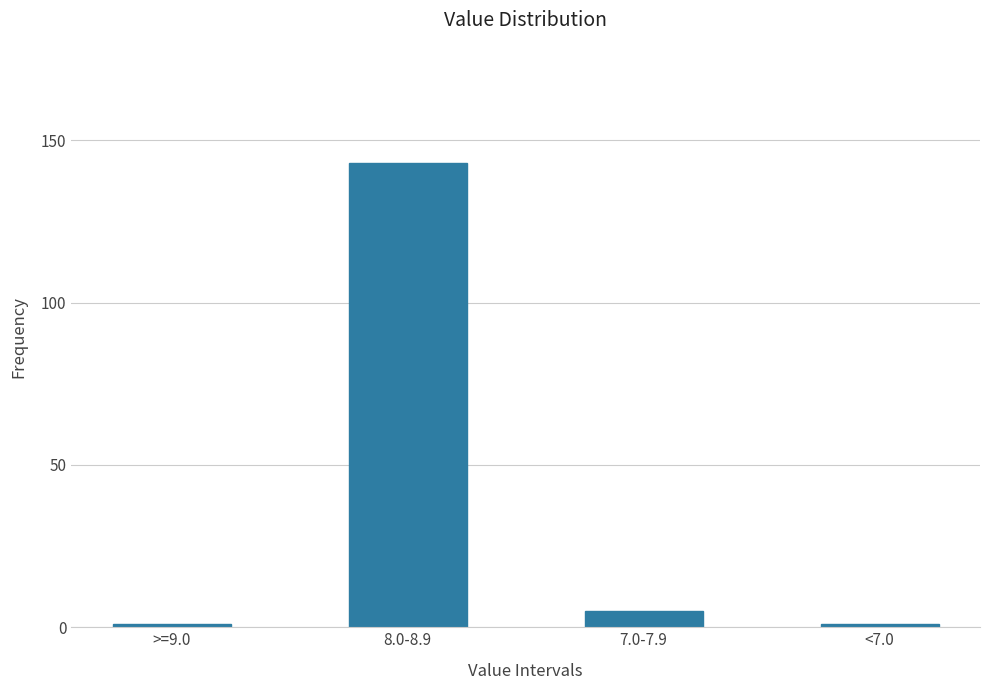

Reading right to left, extract all data points from this chart.

<7.0=1	7.0-7.9=5	8.0-8.9=143	>=9.0=1